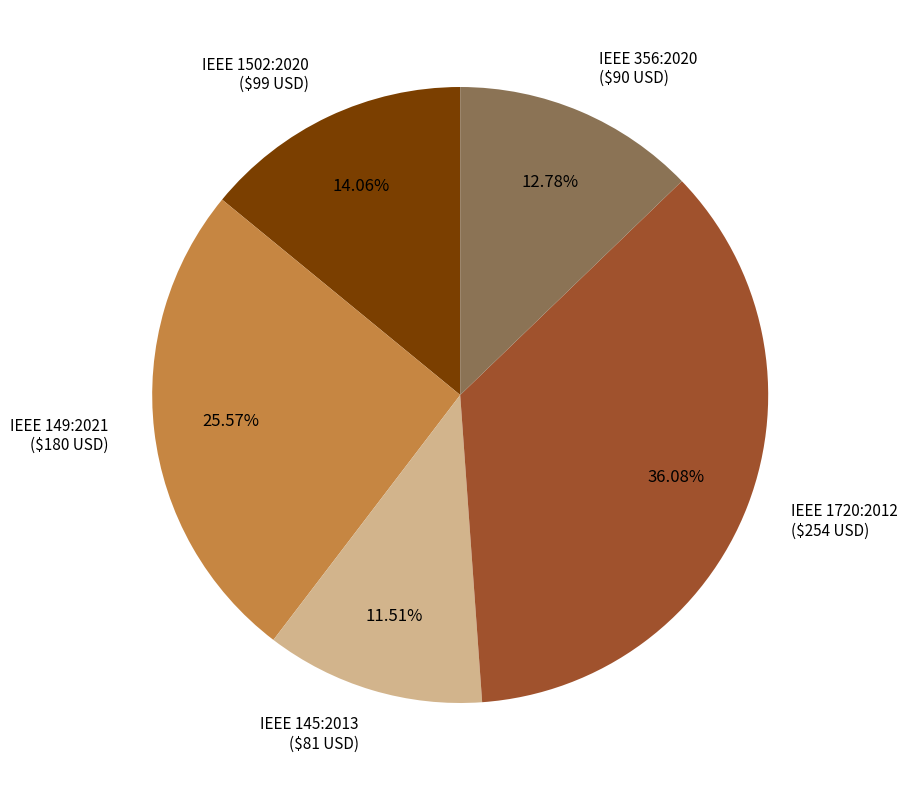

Does IEEE 356:2020 represent more than half of the total?

No